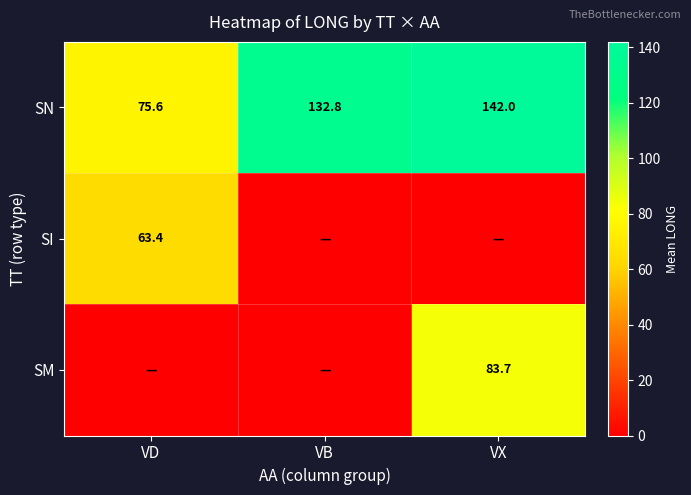

True or false: SM has a value of 83.7 at VX.

True